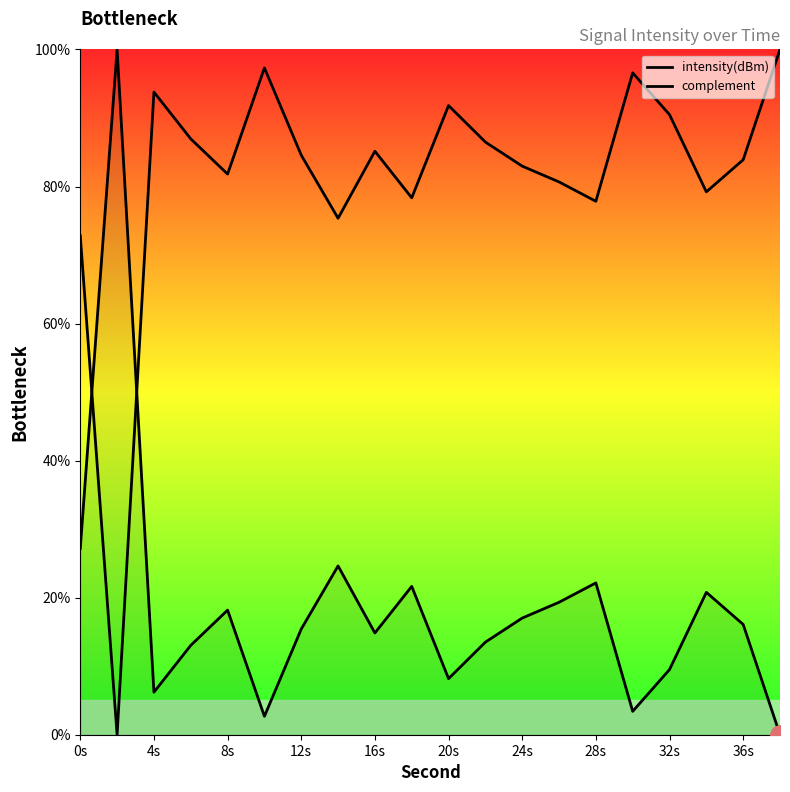

What is the average value of the complement series?

81.3